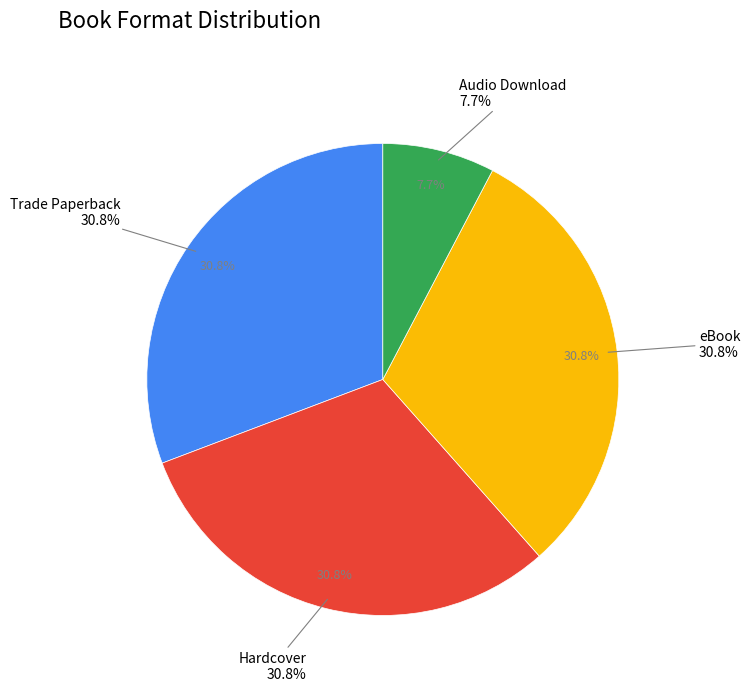

What is the ratio of the value at Trade Paperback to the value at eBook?

1.0